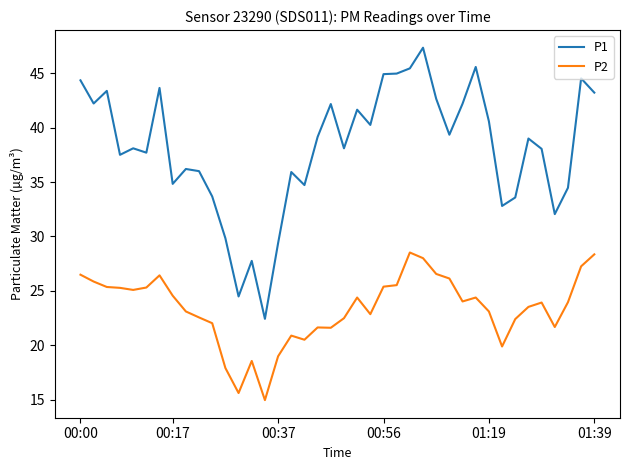

What is the difference between the maximum and minimum values in the P2 series?

13.6